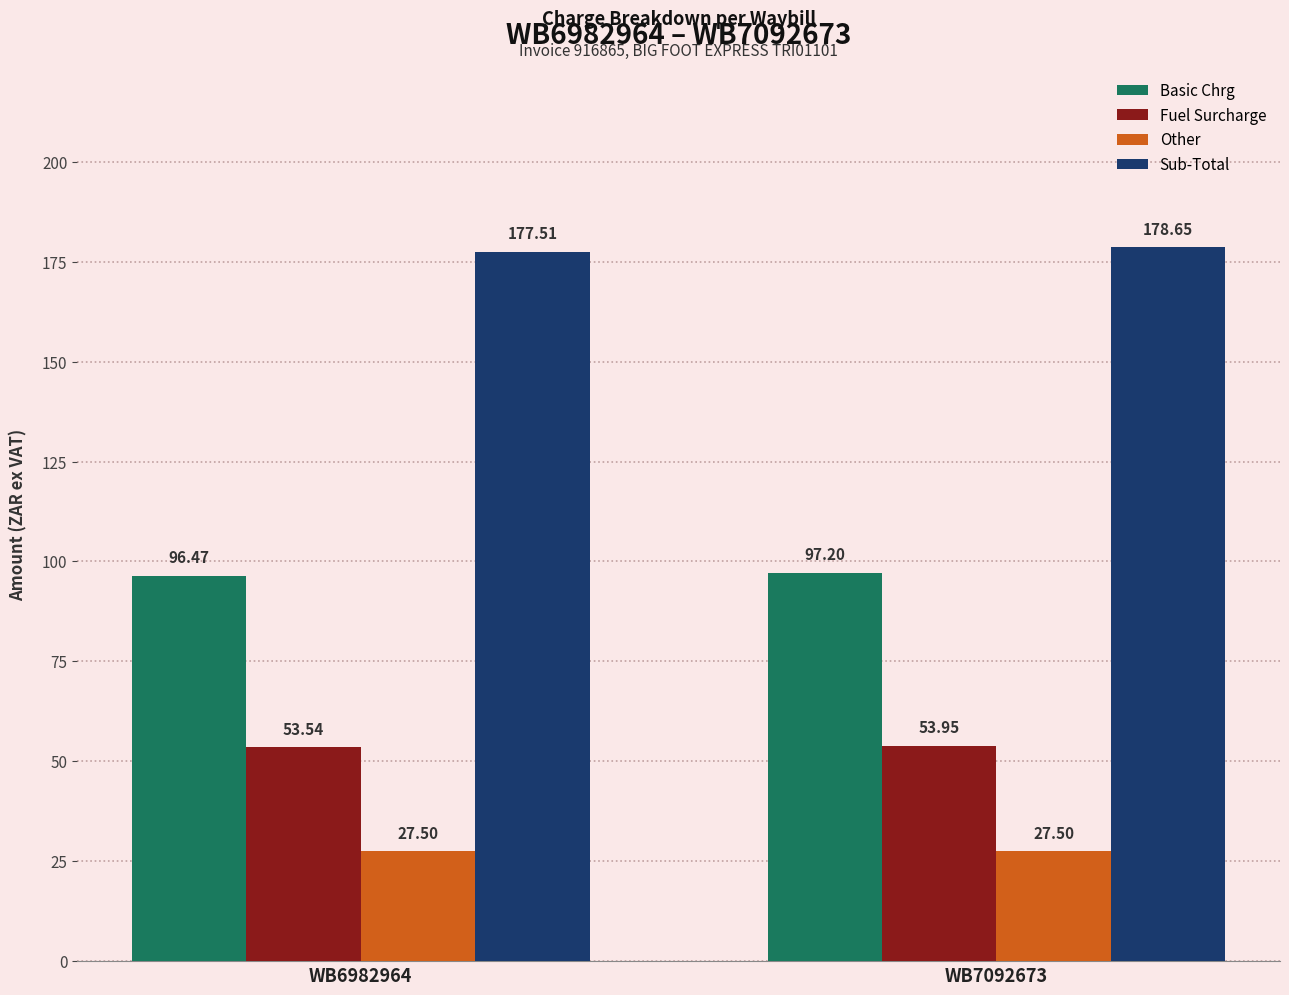

Is it true that Fuel Surcharge equals 33.0 at WB6982964?

False